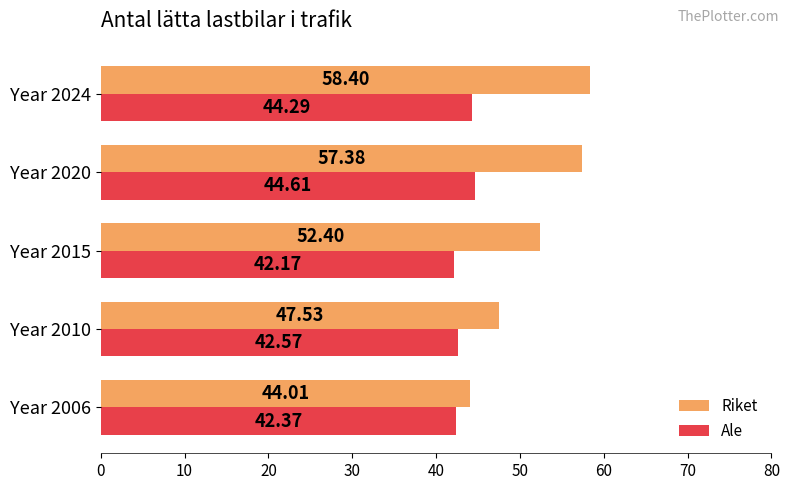

What is the sum of the Ale values at Year 2015 and Year 2020?

86.8